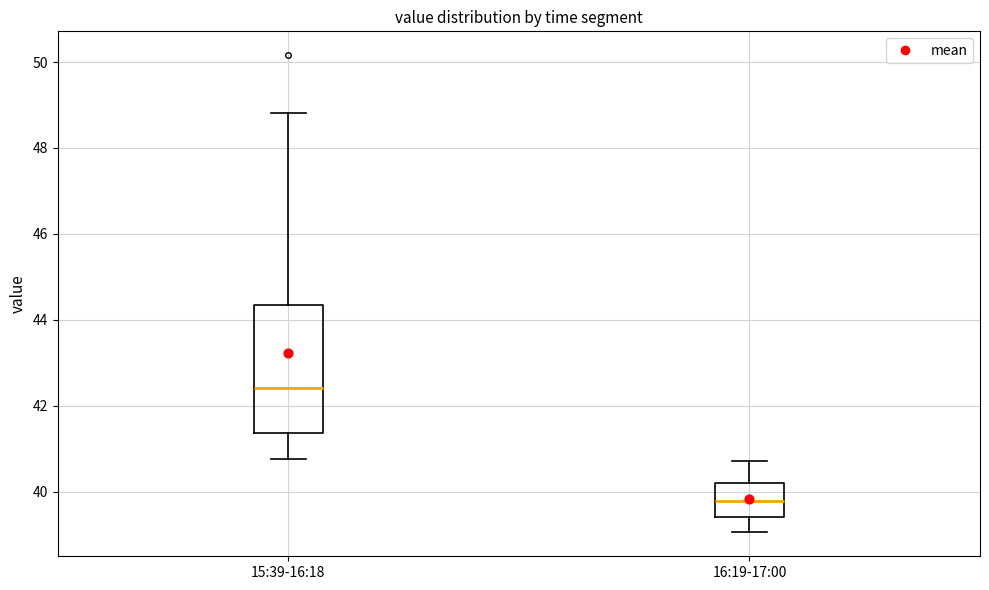

Reading left to right, read every box against the y-axis: the position of its median line, the range the box covers, and the ends of its whiskers. The values are not printed on the chart, so give them approximately, as read against the axis.

15:39-16:18: median 42.4, box 41.4 to 44.4, whiskers 40.8 to 48.8
16:19-17:00: median 39.8, box 39.4 to 40.2, whiskers 39.0 to 40.8